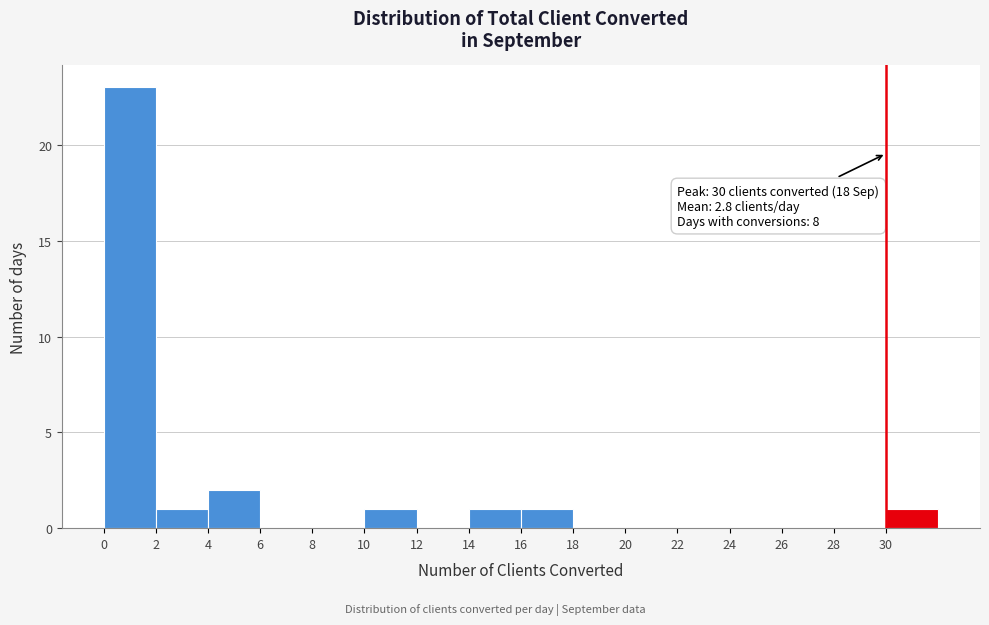

Which range on the x-axis has the tallest bar?

0 to 2